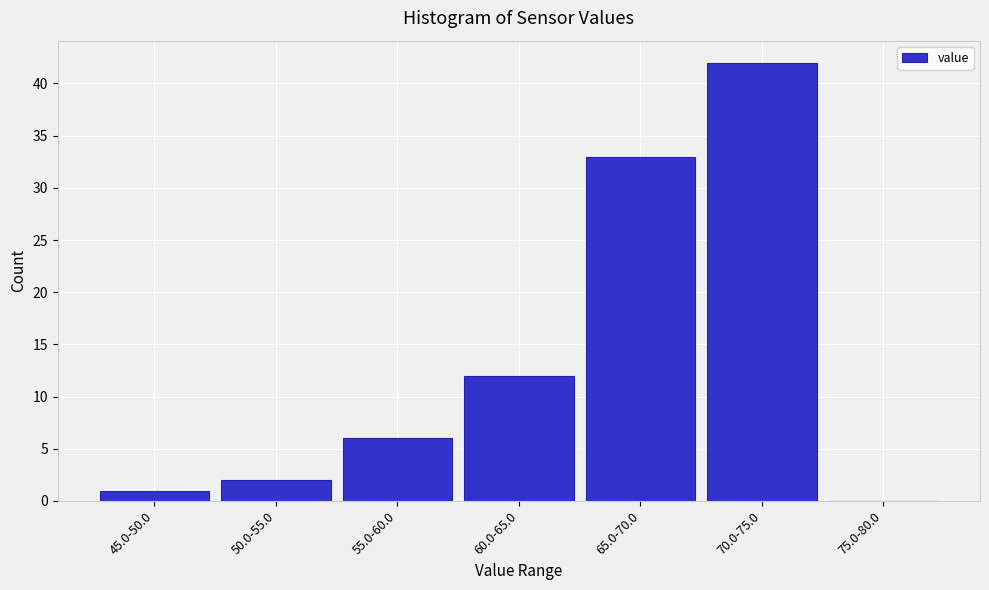

Reading left to right, extract all data points from this chart.

45.0-50.0=1	50.0-55.0=2	55.0-60.0=6	60.0-65.0=12	65.0-70.0=33	70.0-75.0=42	75.0-80.0=0